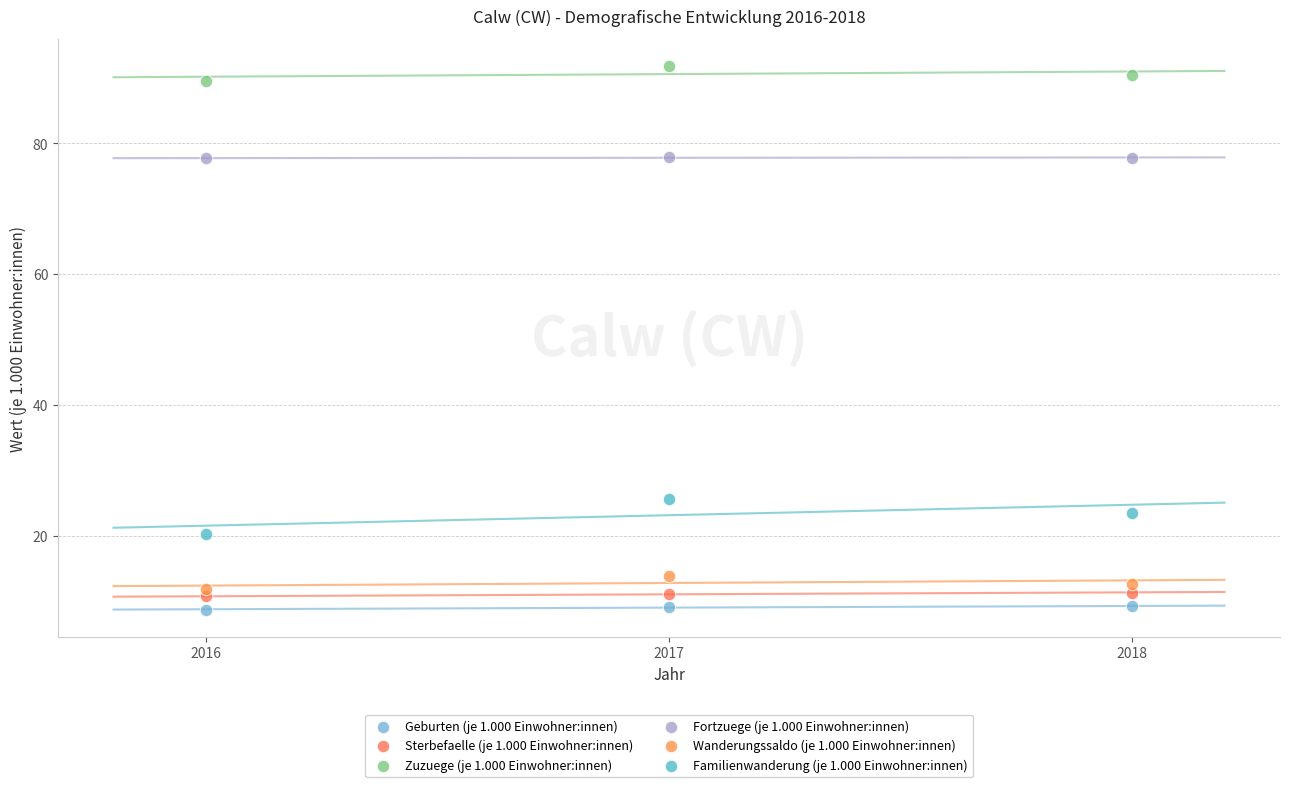

Which series contains the lowest Y value?

Geburten (je 1.000 Einwohner:innen)